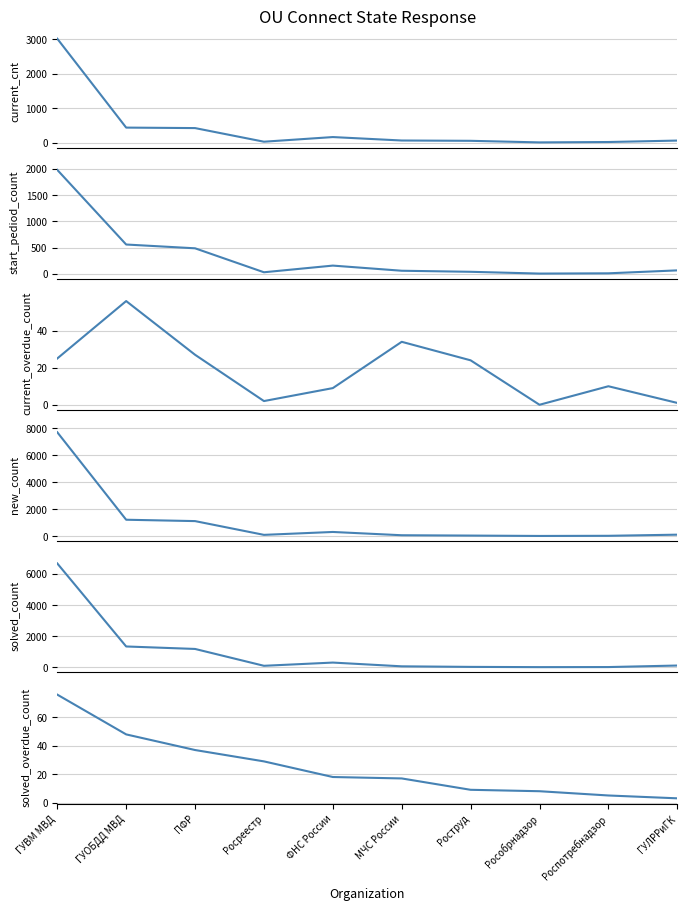

Which series has the largest total across all categories?

new_count